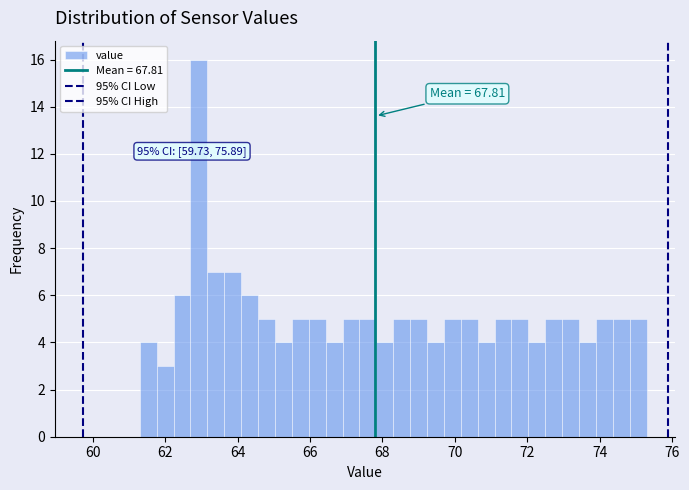

Read against the x-axis, roughly where is the centre of the tallest bar?

63.0